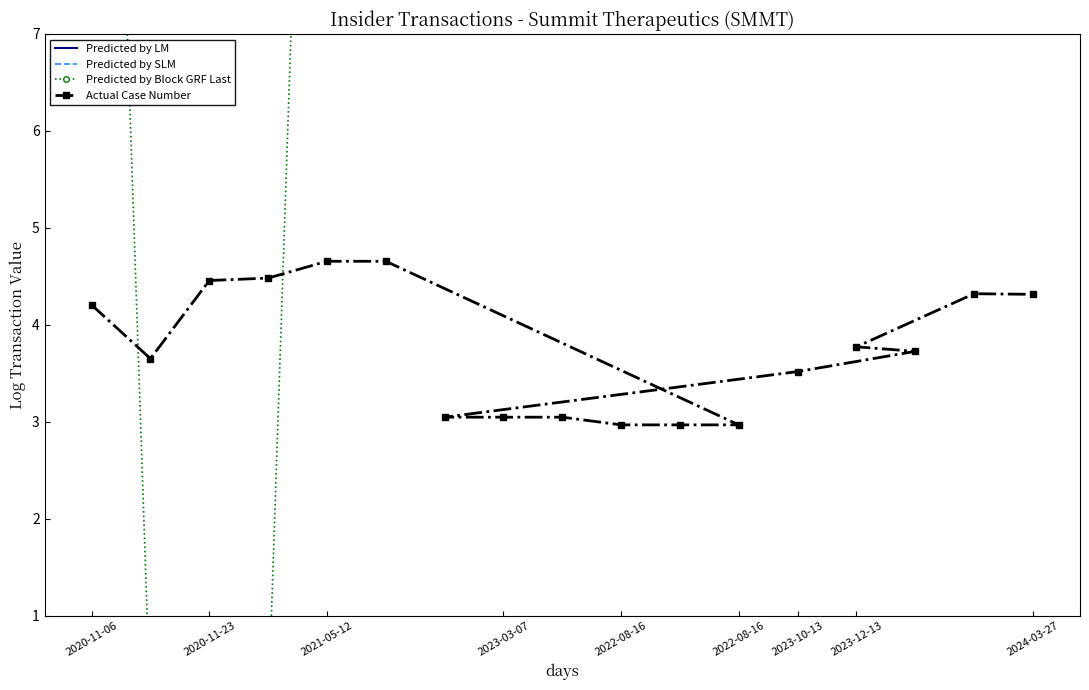

Which series contains the lowest Y value?

Predicted by Block GRF Last